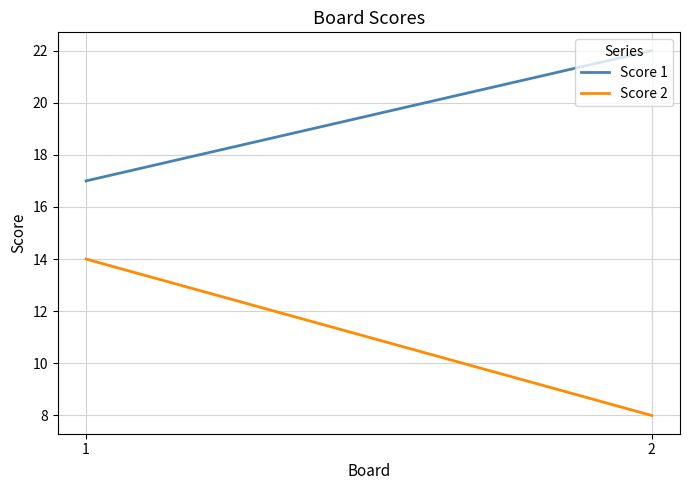

Rank the series by their maximum value, from lowest to highest.

Score 2, Score 1